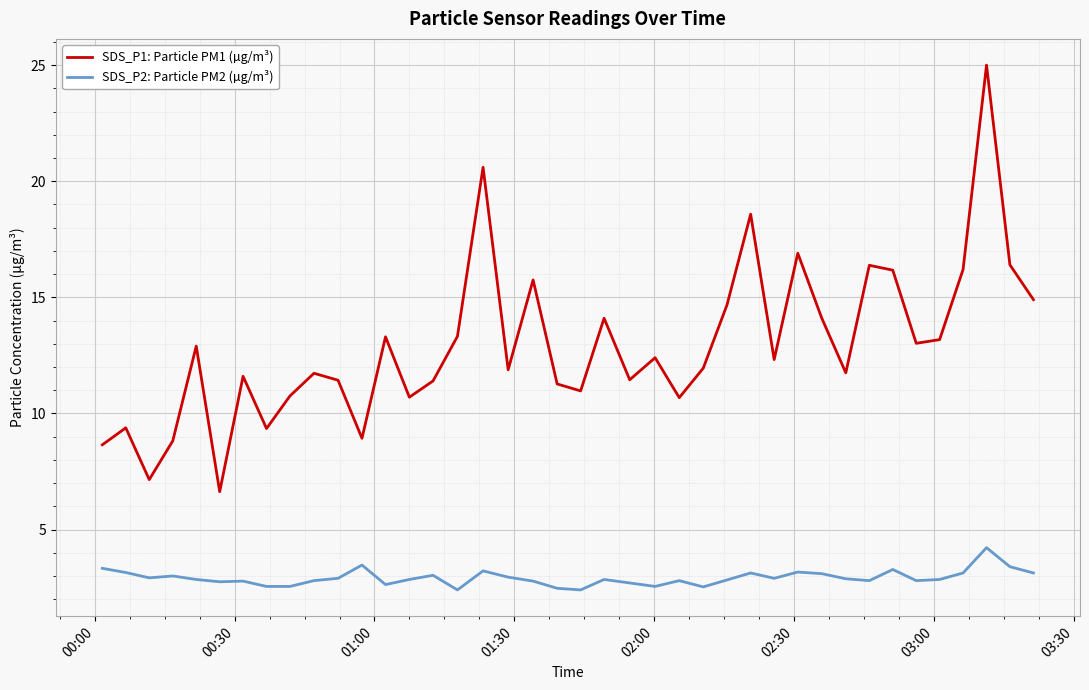

How many lines are shown in the chart?

2